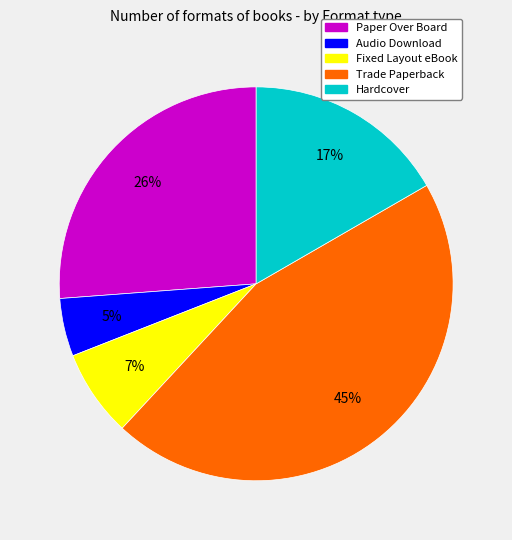

Is there any slice that represents more than half of the pie?

No